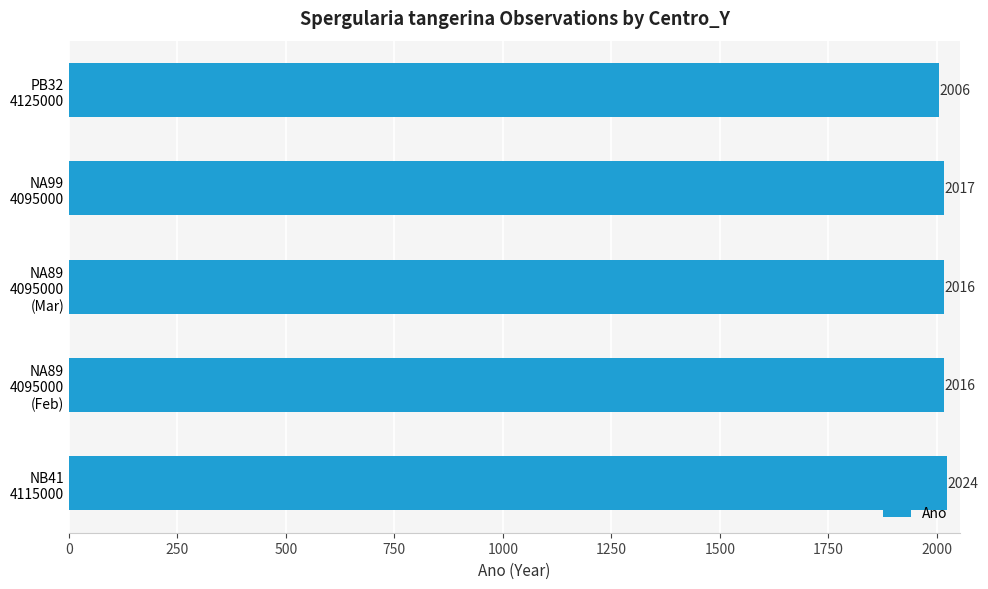

Does the chart contain any negative values?

No